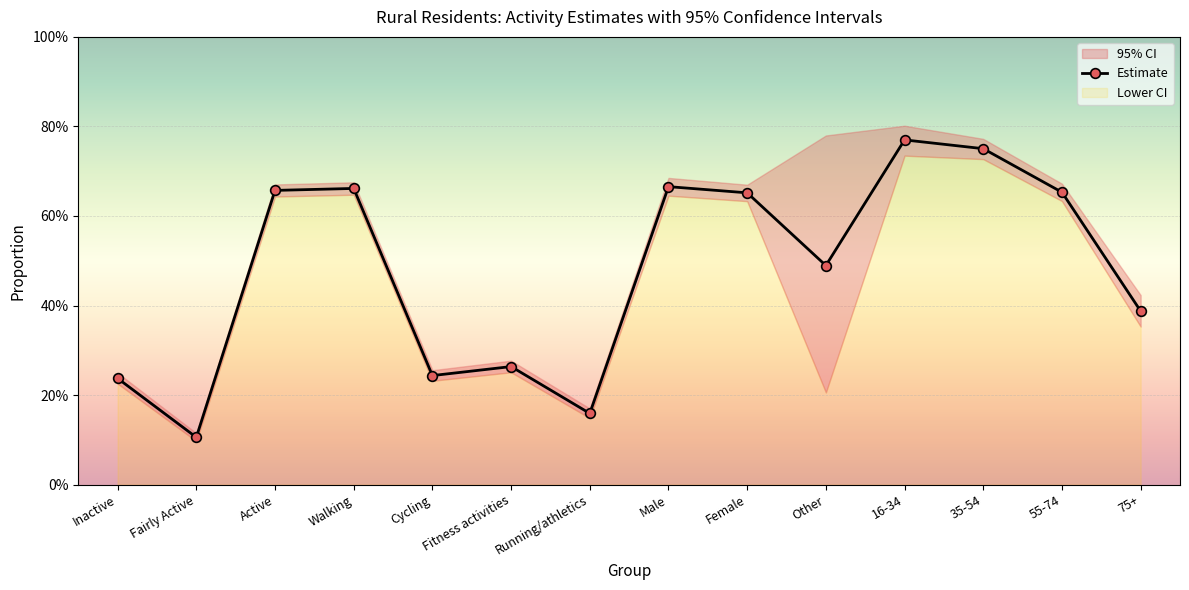

Reading left to right, what are all the values shown in this chart?

0.2	0.1	0.7	0.7	0.2	0.3	0.2	0.7	0.7	0.5	0.8	0.8	0.7	0.4